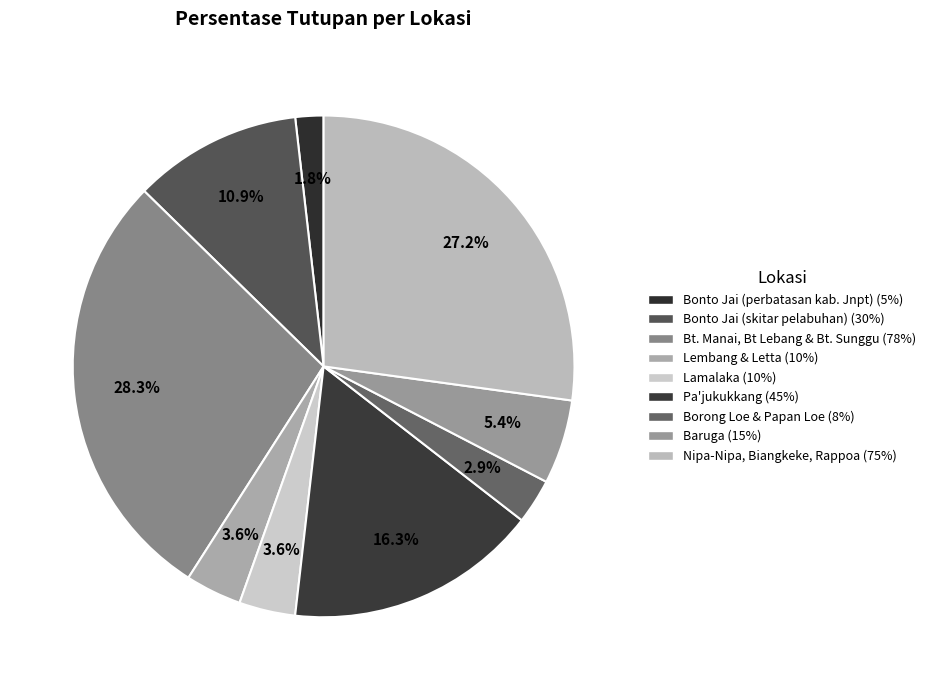

The Borong Loe & Papan Loe slice represents 3% of the pie. True or false?

True